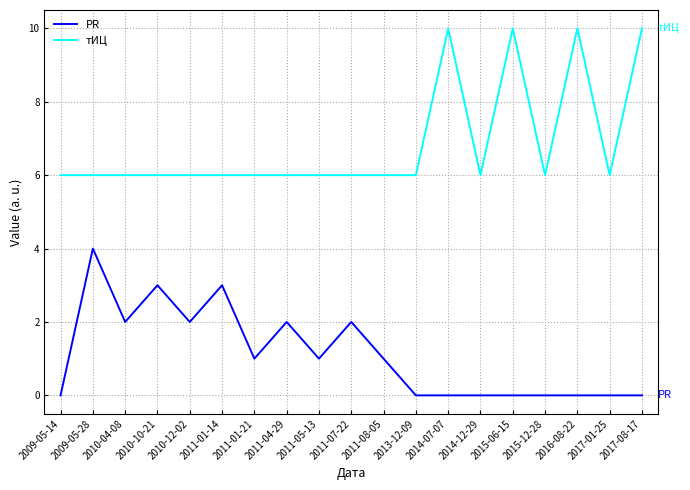

Which series changed the most between 2009-05-14 and 2011-01-14?

PR